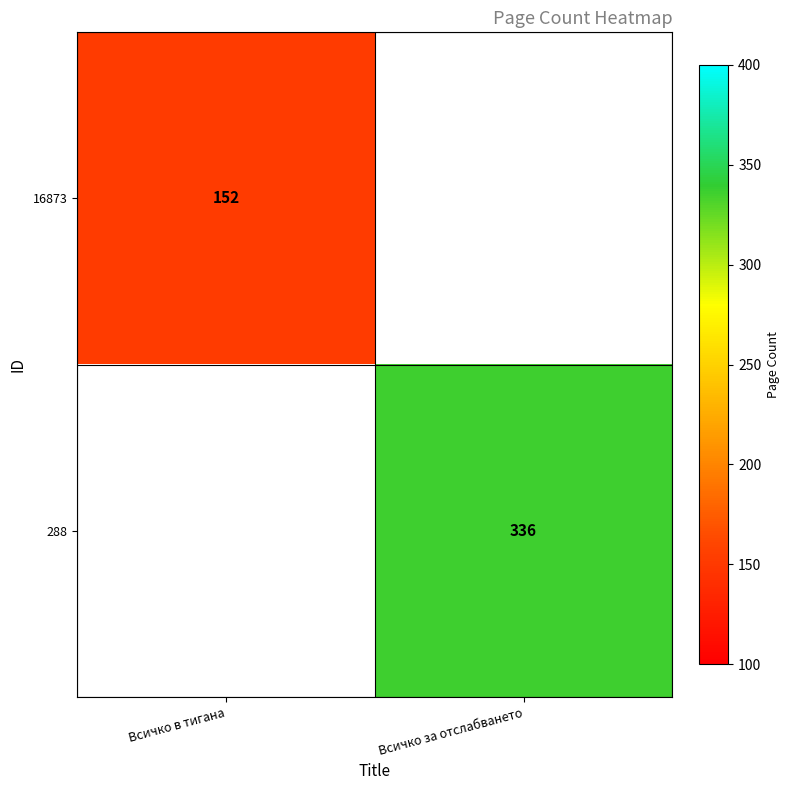

Is it true that 288 equals 559 at Всичко за отслабването?

False